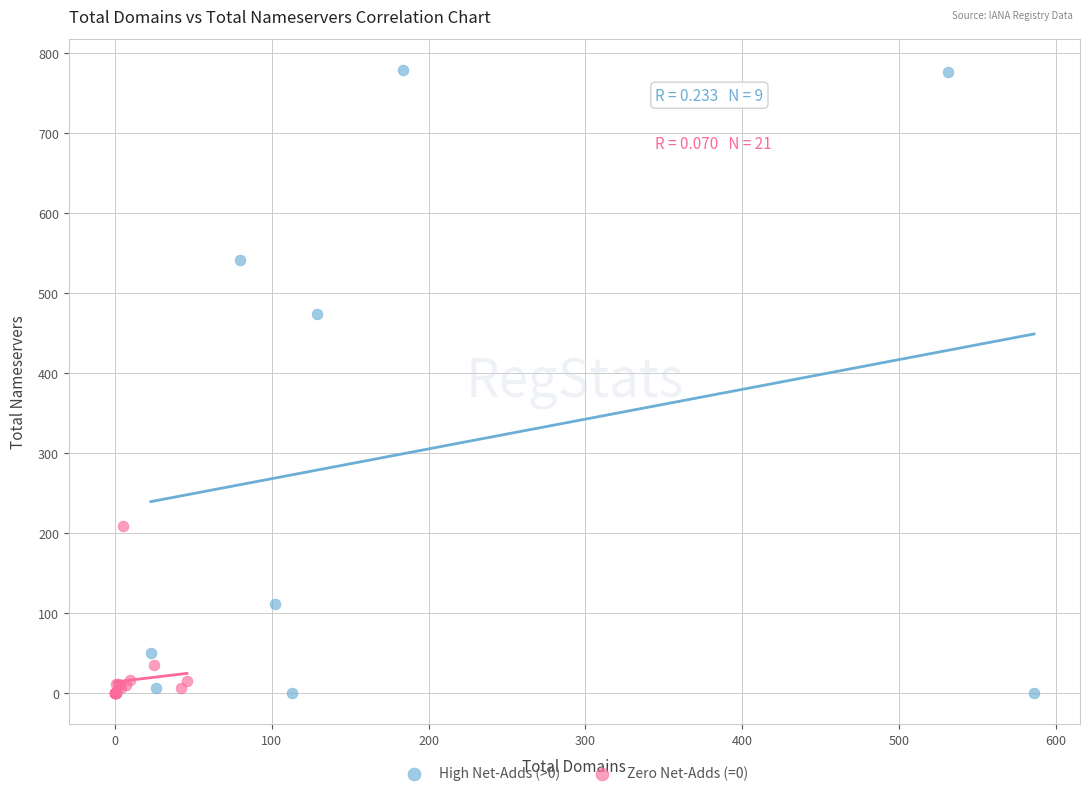

Which series has the largest Y range (max minus min)?

High Net-Adds (>0)